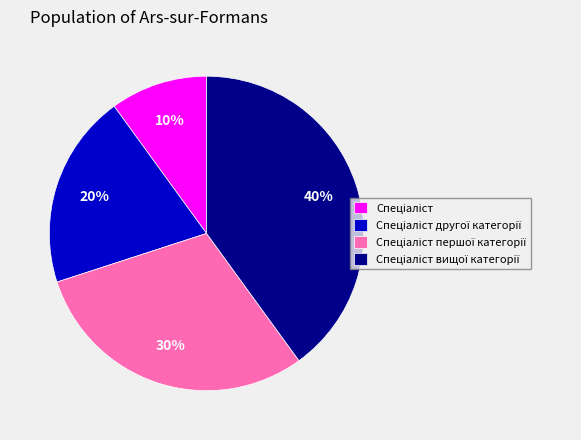

To the nearest percent, what is the average slice percentage?

25%